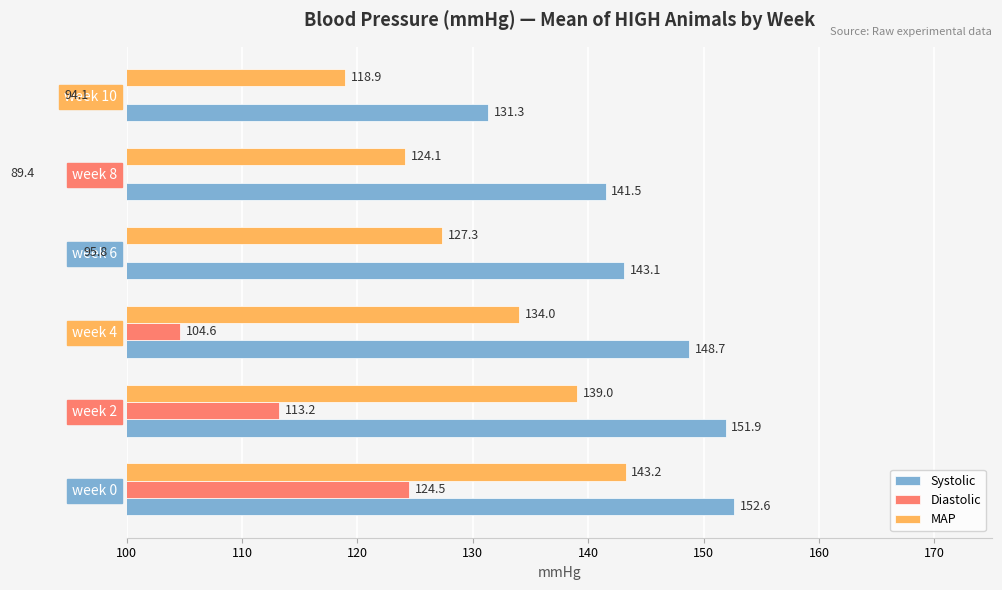

Is it true that Systolic equals 30.6 at week 0?

False